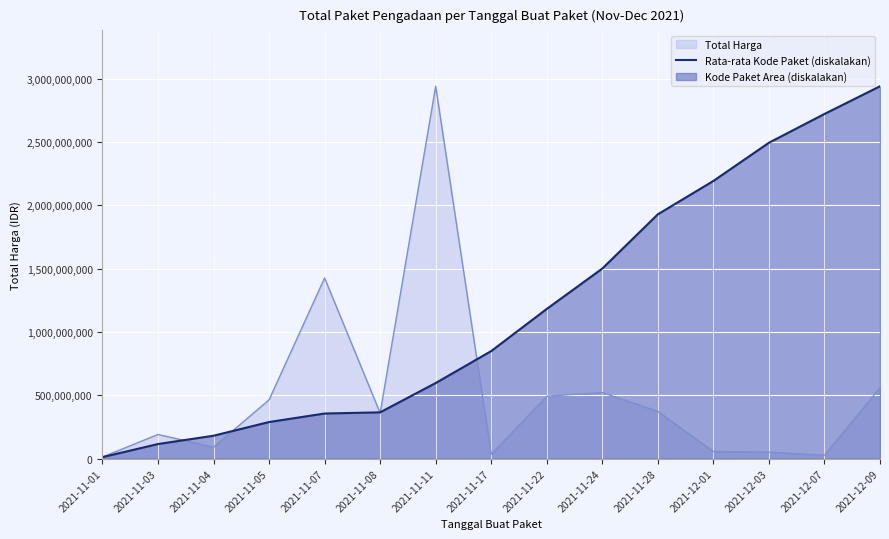

Between 2021-11-01 and 2021-11-28, which is larger?

2021-11-28